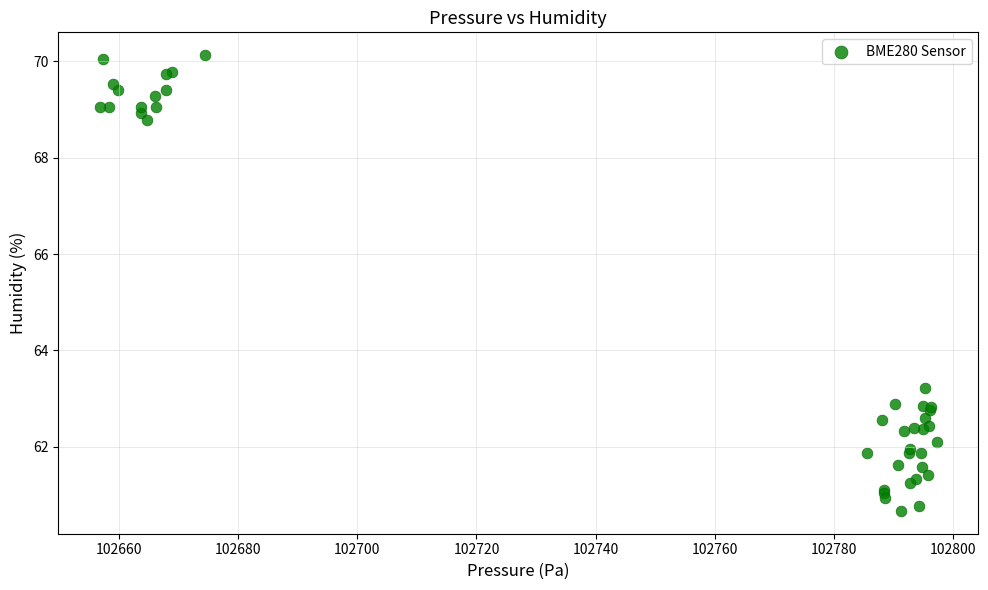

What Y value in the scatter plot is closest to 65?

63.2